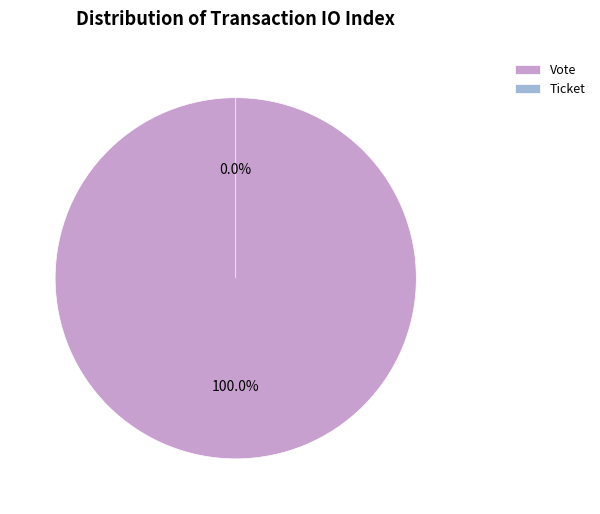

Rank the categories by value from lowest to highest.

Ticket, Vote